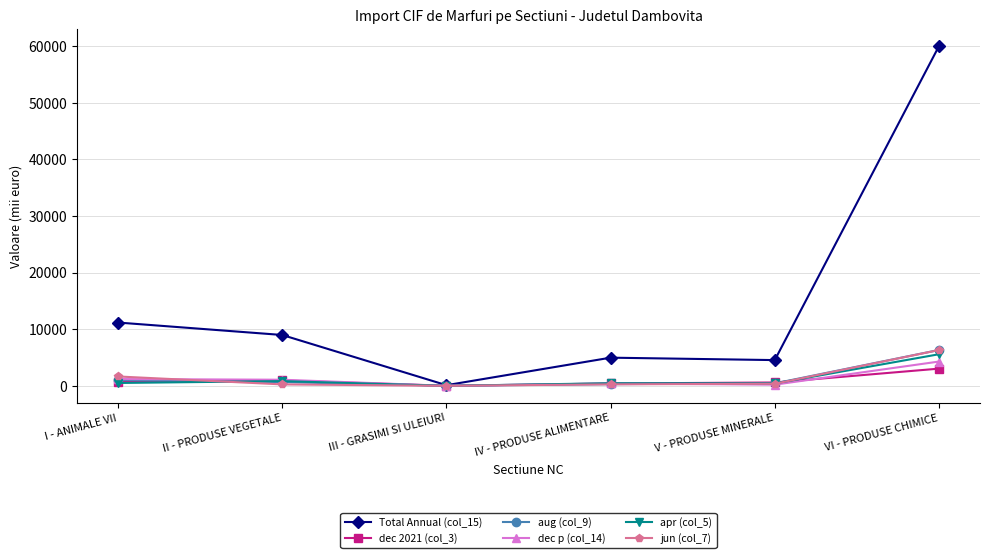

Is this an area chart (filled region under the line)?

No